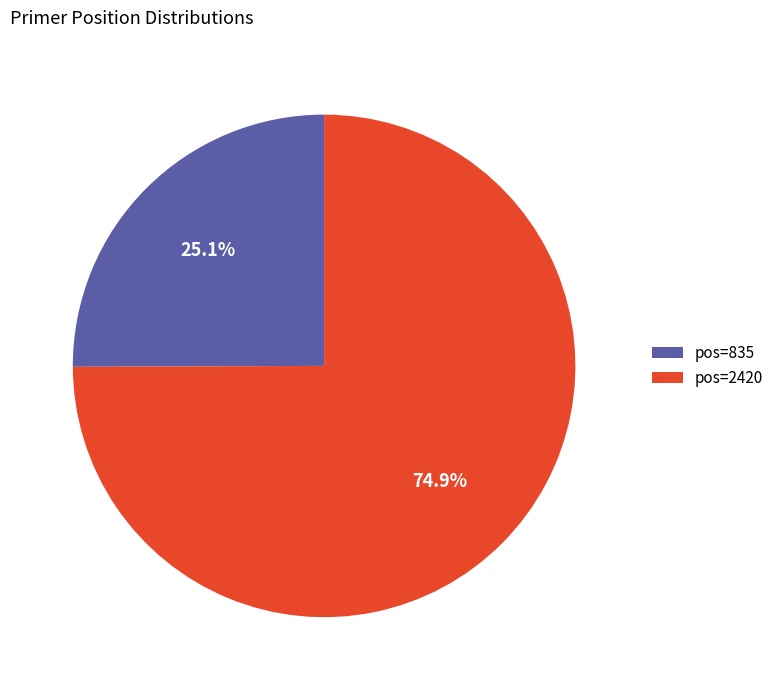

What is the majority slice?

pos=2420